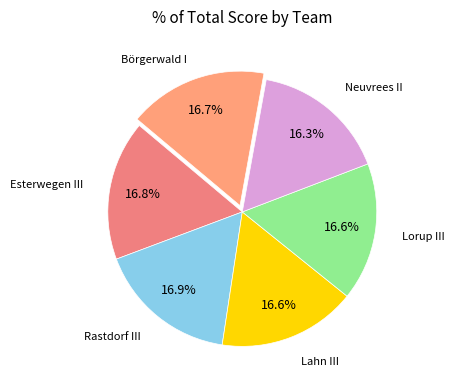

Count the number of slices in the pie.

6